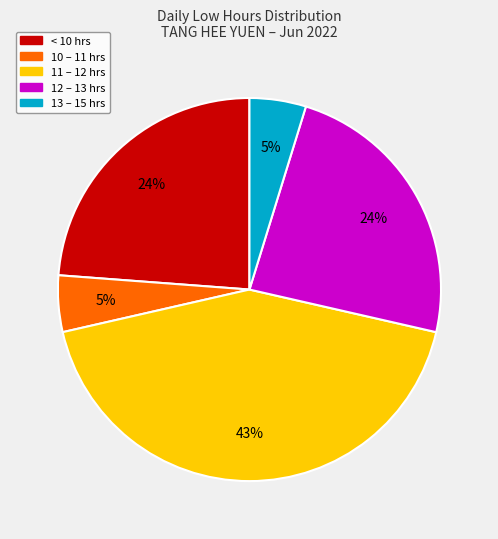

To the nearest percent, what is the difference between the largest and smallest slice percentages?

38%